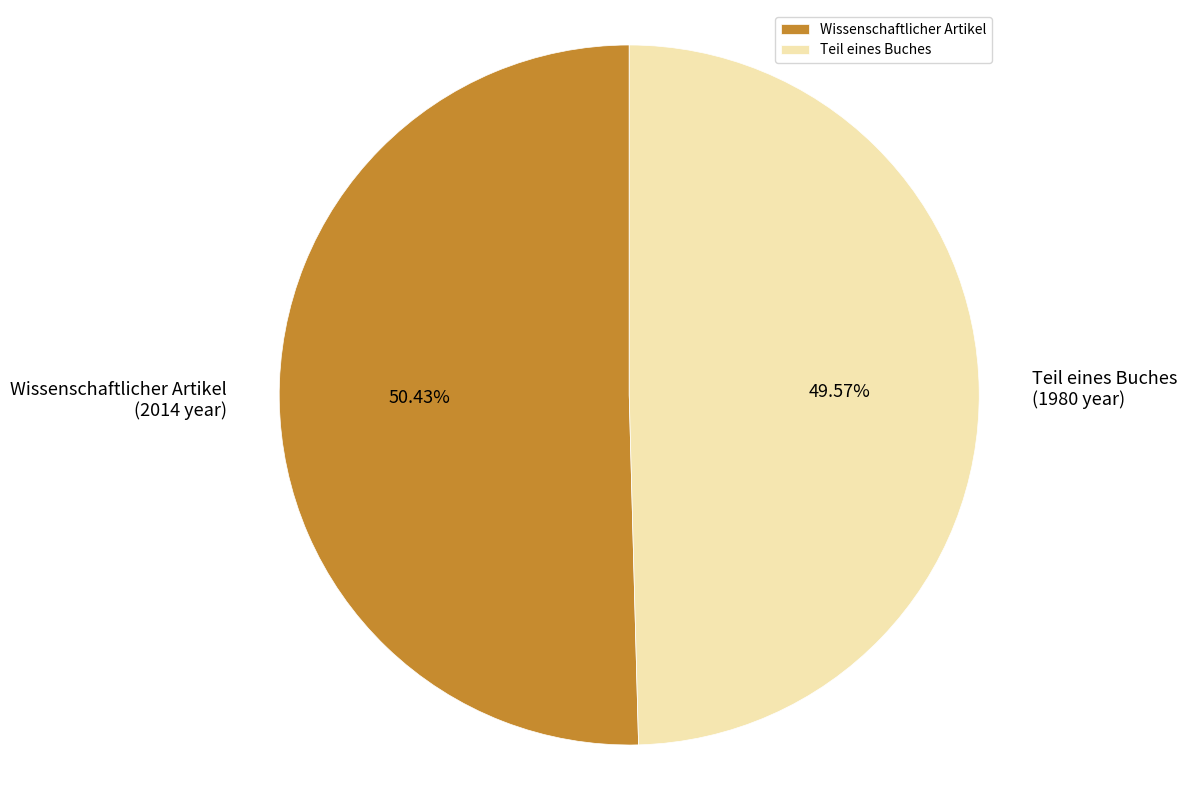

What portion of the pie excludes Teil eines Buches?

50.4%